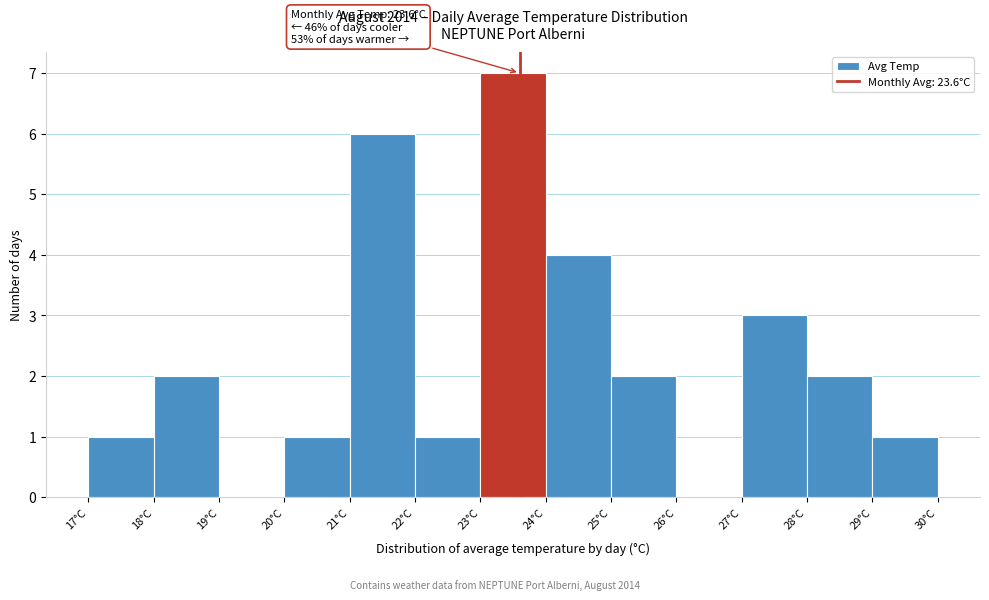

Over which range of the x-axis is the bar tallest?

23 to 24